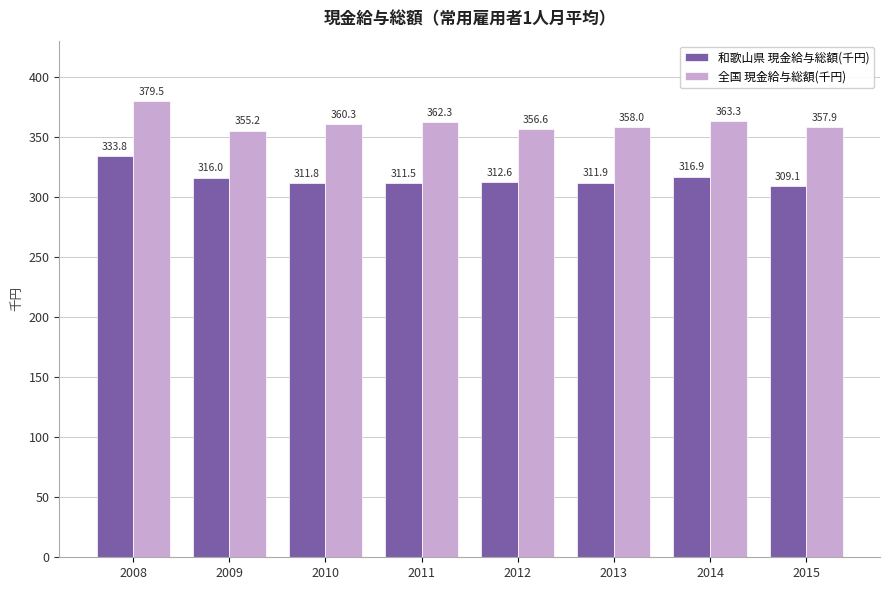

Reading left to right, what are all the values shown in this chart?

和歌山県 現金給与総額(千円): 333.8	316.0	311.8	311.5	312.6	311.9	316.9	309.1
全国 現金給与総額(千円): 379.5	355.2	360.3	362.3	356.6	358.0	363.3	357.9